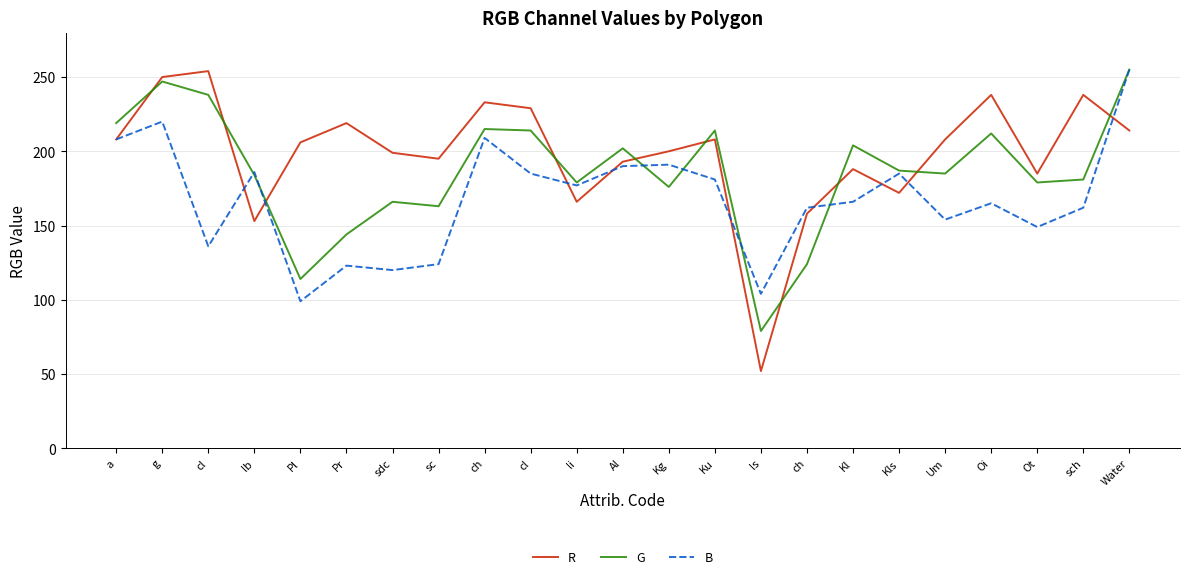

What is the difference between the second highest and second lowest values in the G series?

133